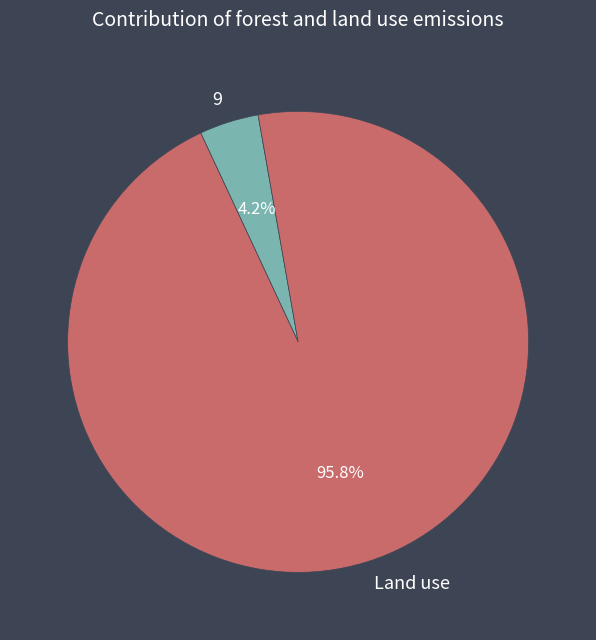

What percentage is NOT represented by 9?

95.8%